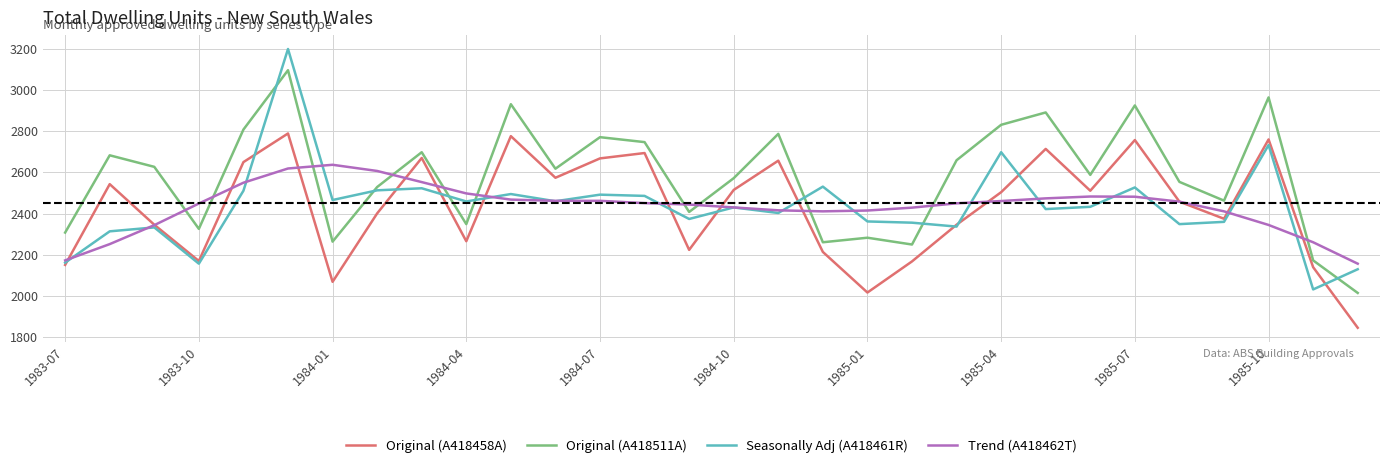

Which series has the widest spread of values?

Seasonally Adj (A418461R)